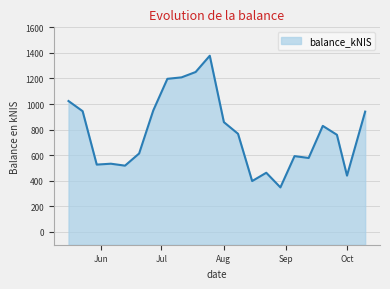

At which category does the data reach its first local valley?

2024-05-30